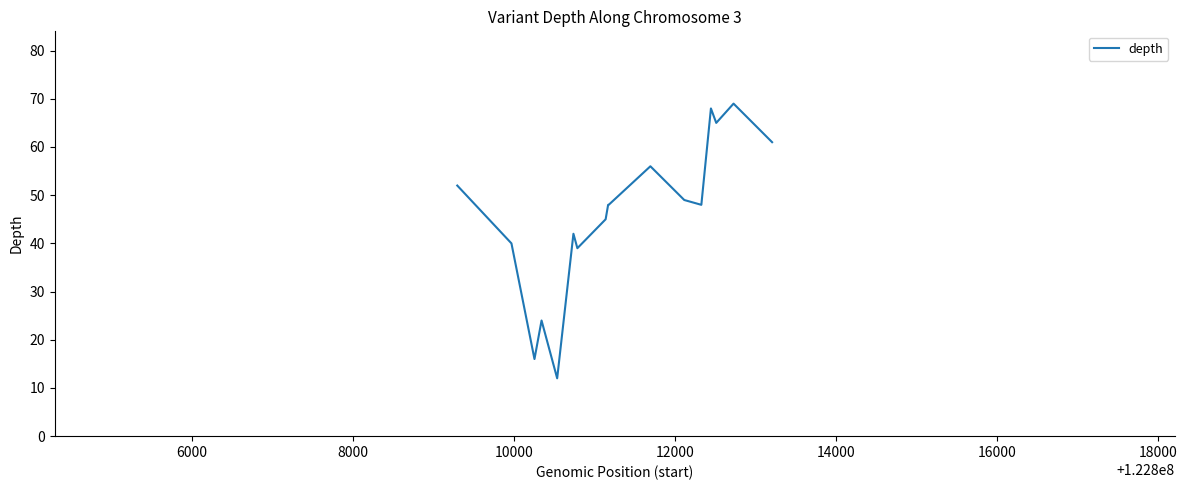

What is the minimum value shown in the chart?

12